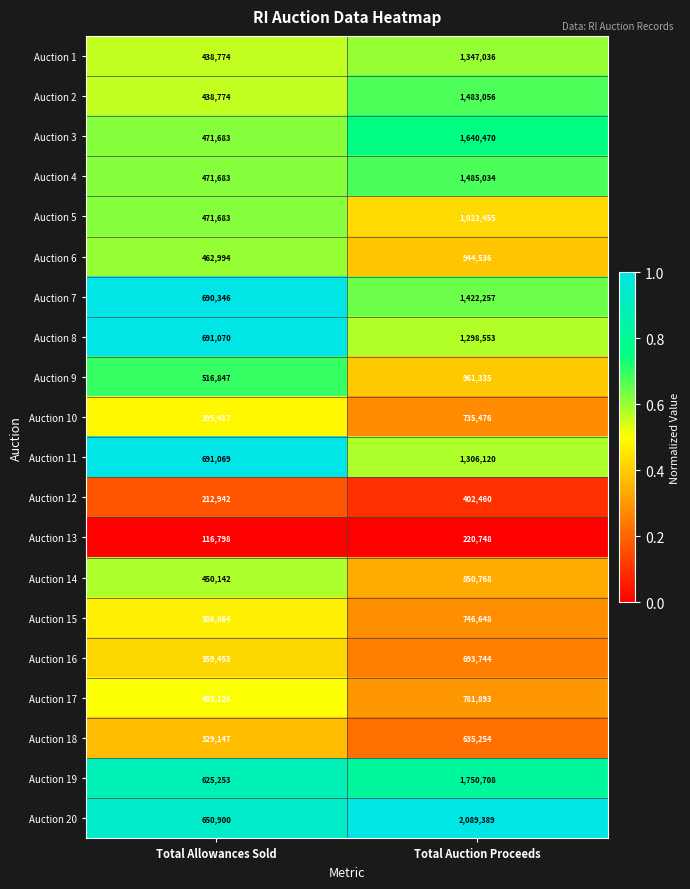

At which category is the sum across all series the highest?

Total Auction Proceeds